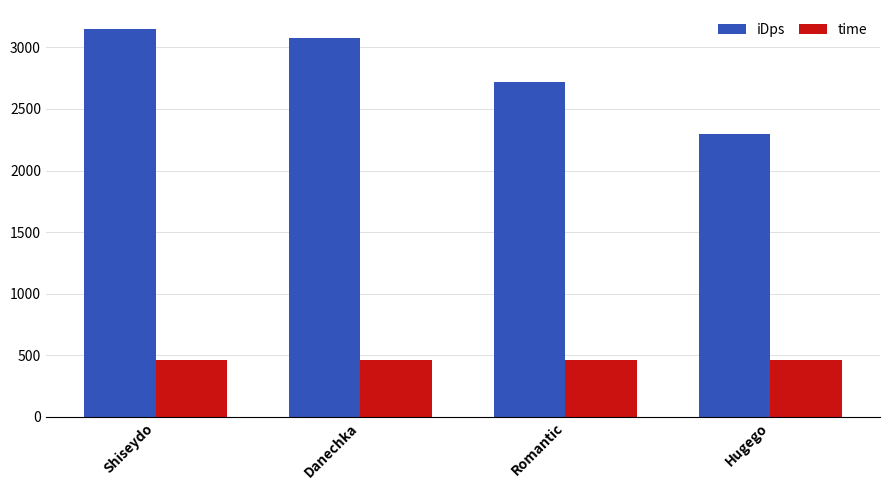

What value does the time series have at Danechka?

463.0